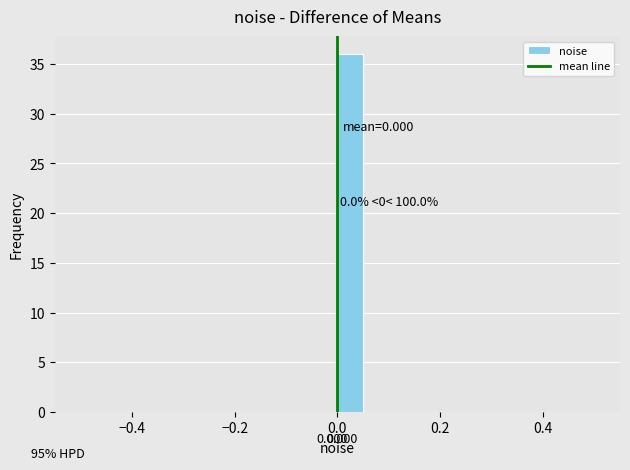

Around what value on the x-axis is the tallest bar? Give the approximate position of its centre, as read against the axis.

0.02